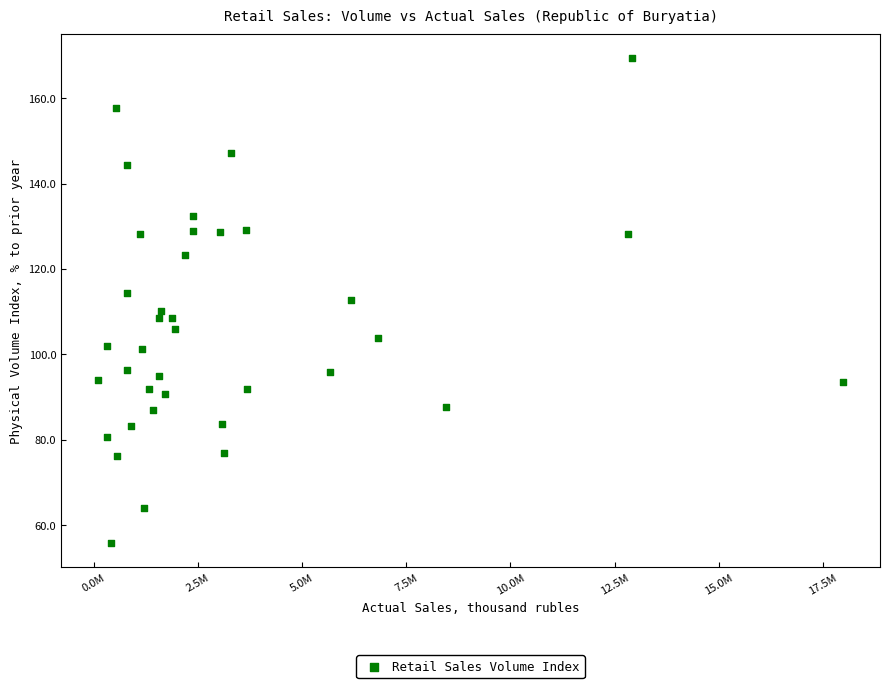

What is the range of X values (max minus min)?

17875501.9